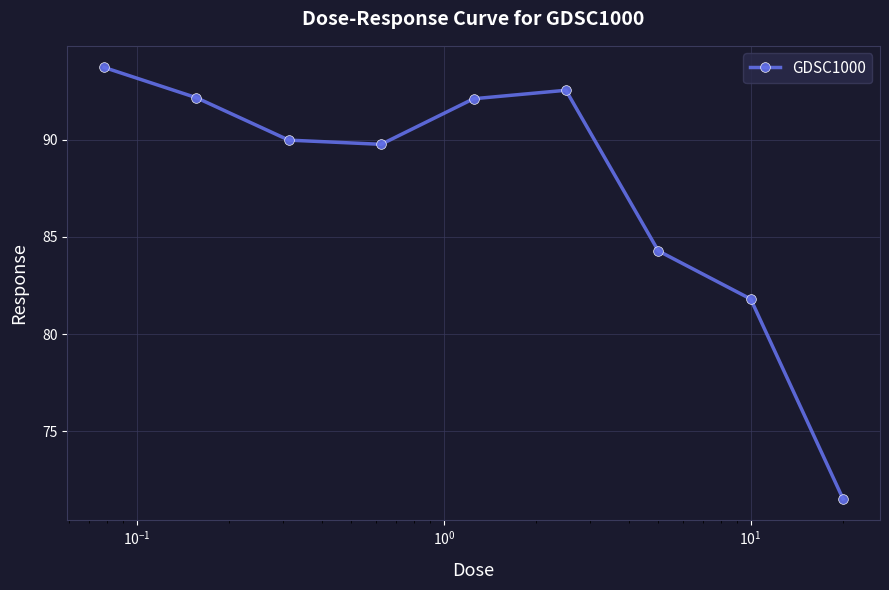

How many points are higher than both their immediate neighbors (excluding endpoints)?

1